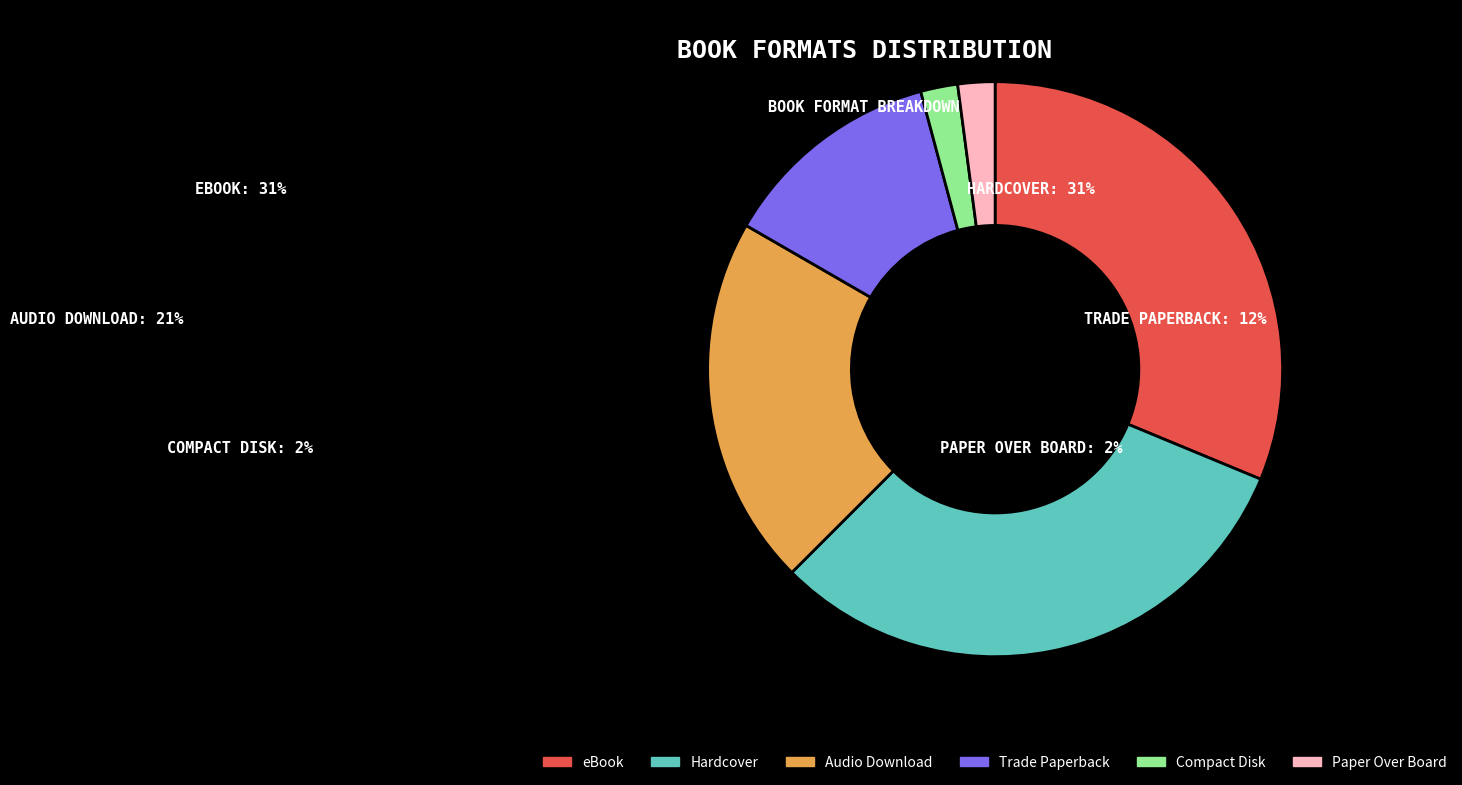

The Hardcover slice represents 18% of the pie. True or false?

False